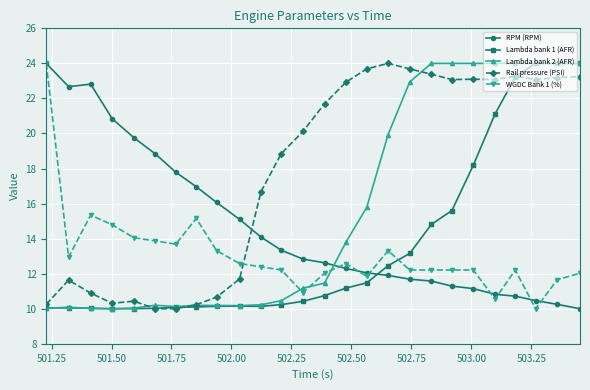

Which series has the largest total across all categories?

Rail pressure (PSI)